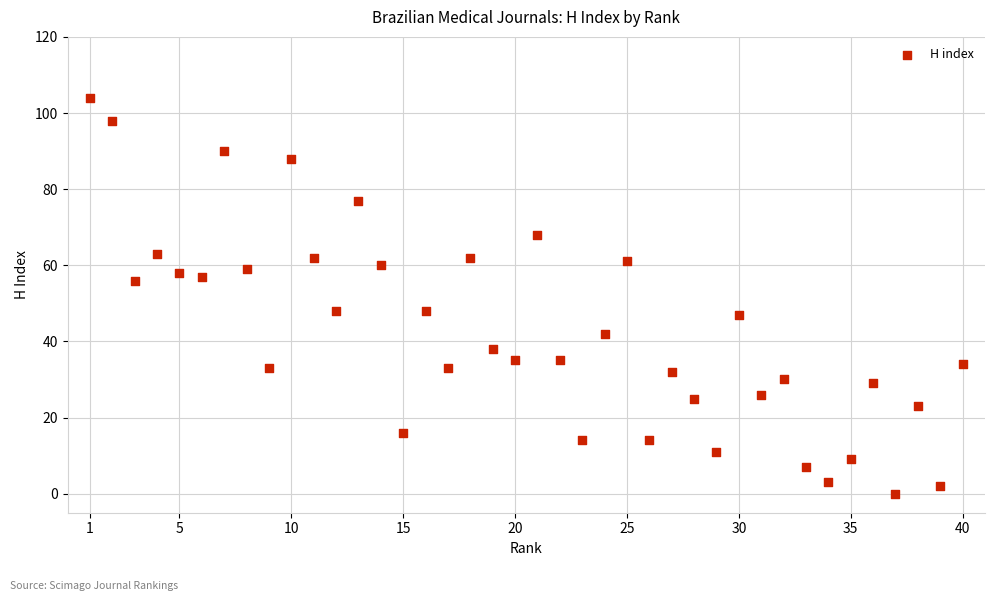

What is the range of Y values (max minus min)?

104